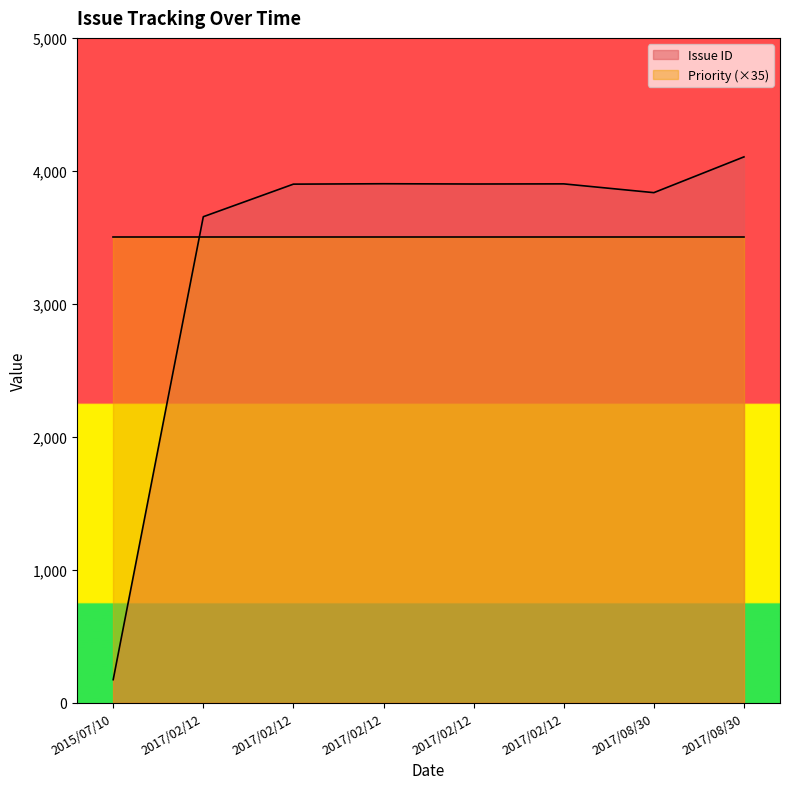

List the labels in order of Priority value, smallest first.

2017/02/12, 2017/08/30, 2017/08/30, 2015/07/10, 2017/02/12, 2017/02/12, 2017/02/12, 2017/02/12